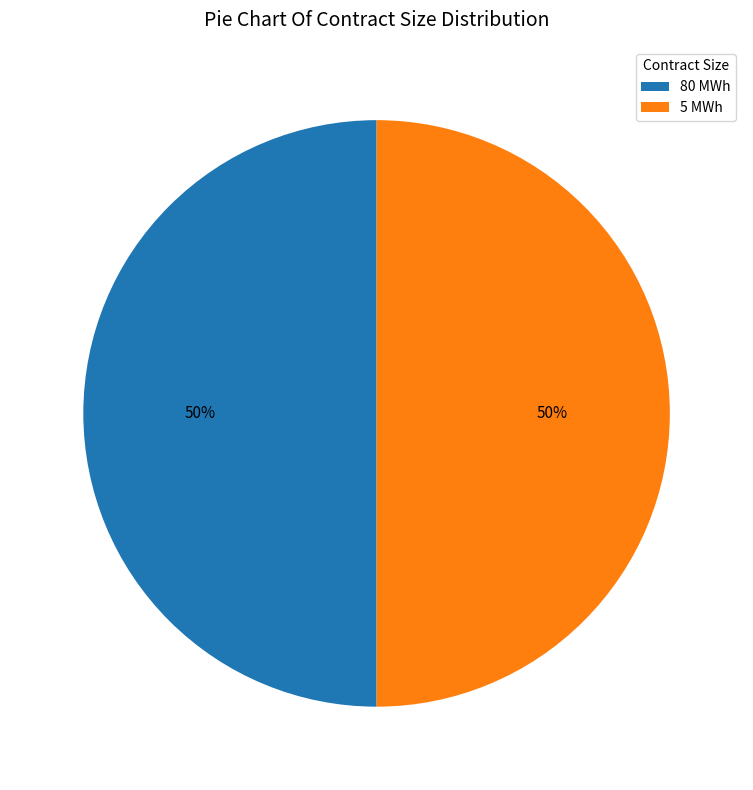

Is it true that 5 MWh is 50% of the pie?

True